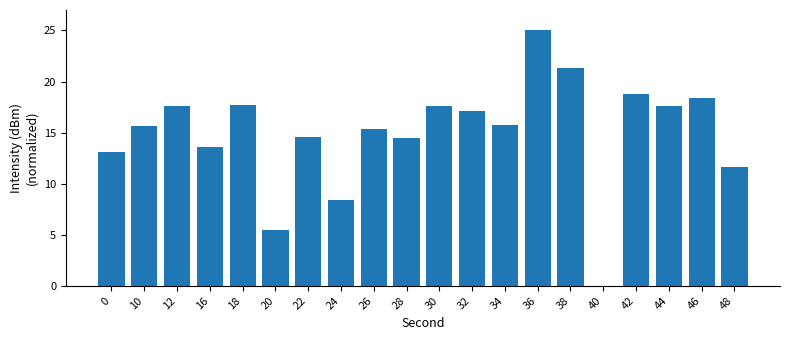

True or false: the data shows 14.1 at 36.

False